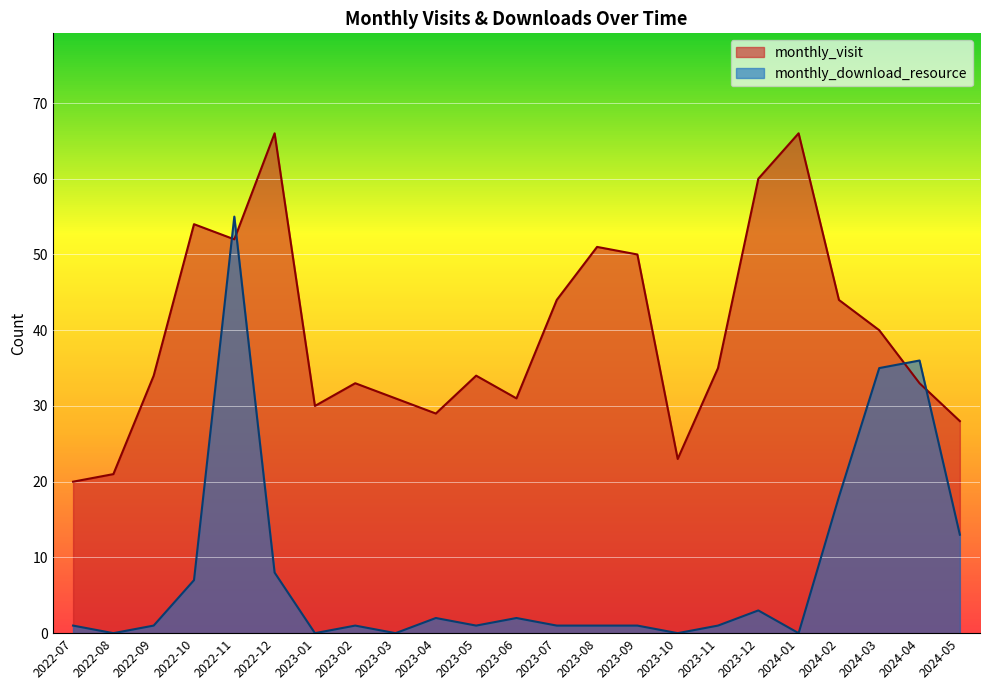

True or false: monthly_download_resource has more than 1 points higher than both neighbors.

True